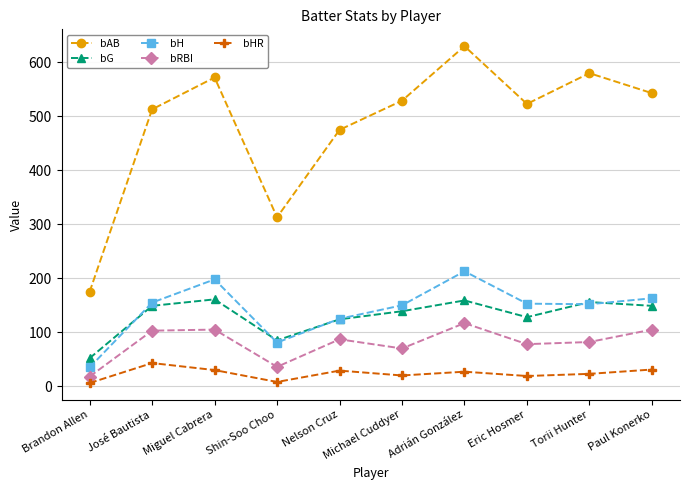

At which category is the sum across all series the highest?

Adrián González